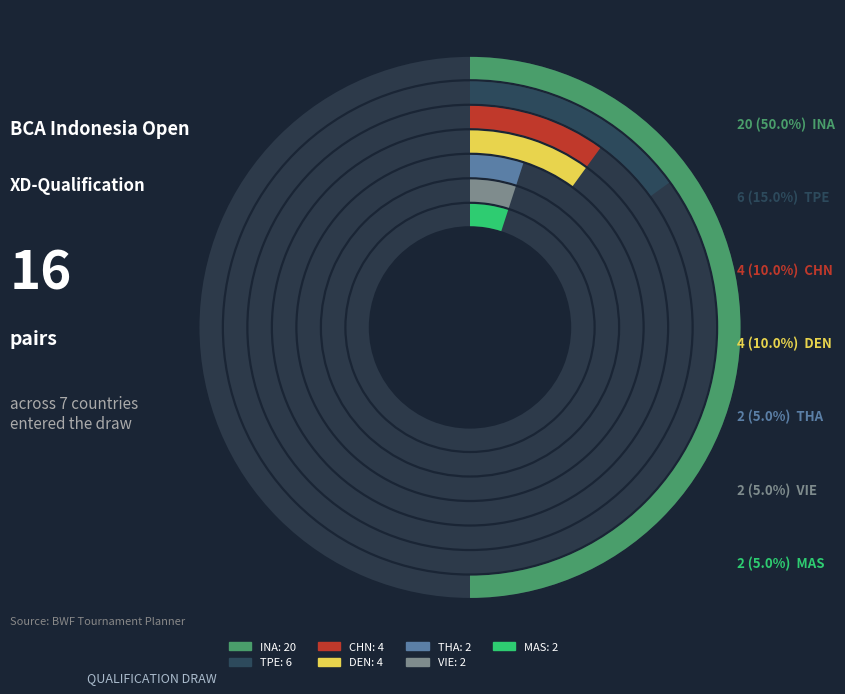

To the nearest percent, what percentage of the pie is INA?

50%